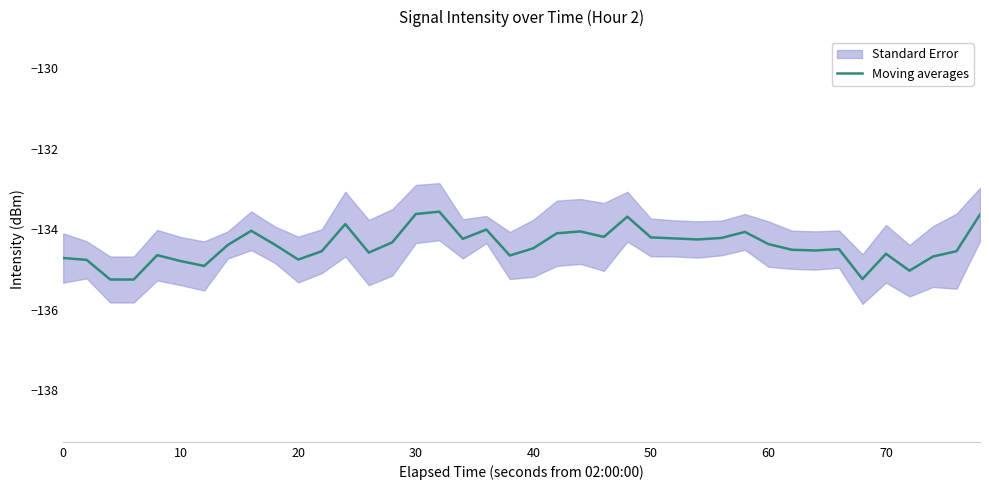

Reading left to right, transcribe all the data shown in this chart.

-134.7	-134.8	-135.3	-135.3	-134.6	-134.8	-134.9	-134.4	-134.0	-134.4	-134.8	-134.5	-133.9	-134.6	-134.3	-133.6	-133.6	-134.2	-134.0	-134.7	-134.5	-134.1	-134.1	-134.2	-133.7	-134.2	-134.2	-134.3	-134.2	-134.1	-134.4	-134.5	-134.5	-134.5	-135.2	-134.6	-135.0	-134.7	-134.5	-133.6